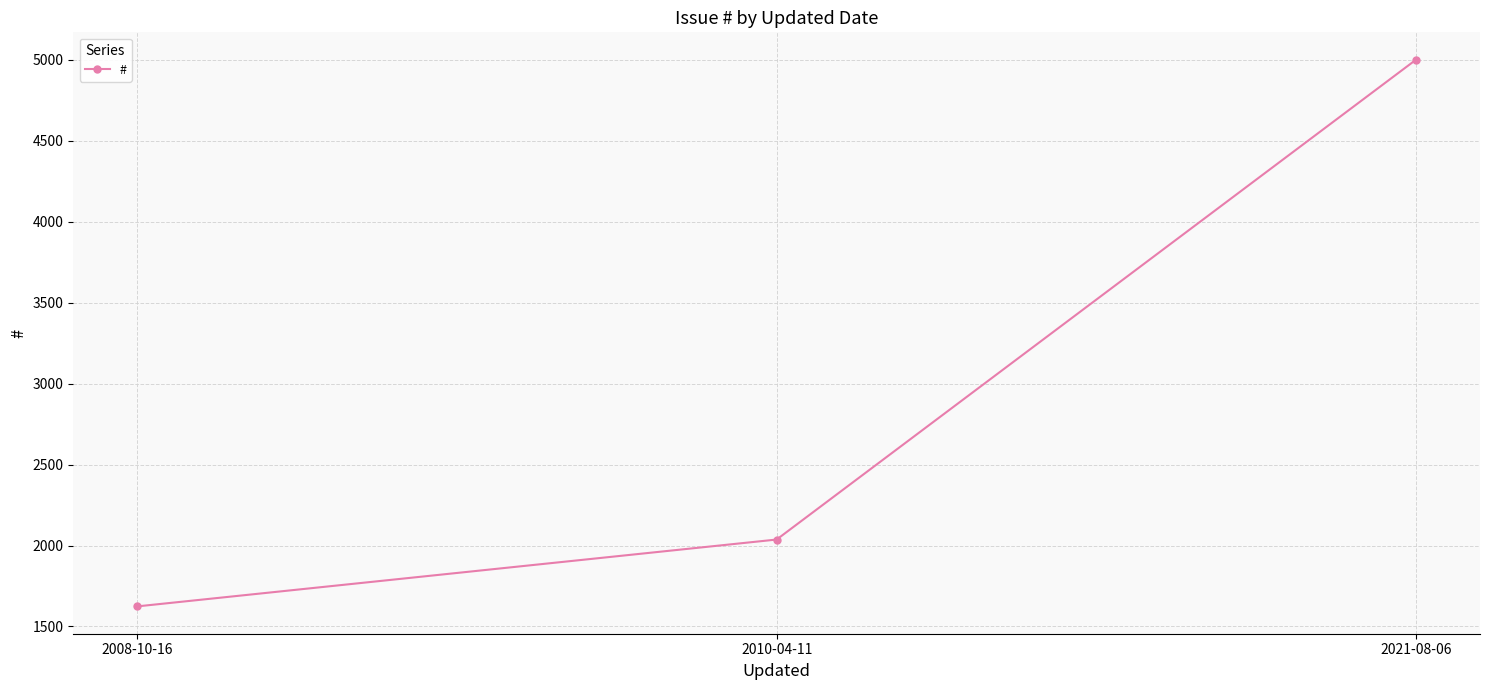

Reading right to left, list all the values displayed in this chart.

5002	2037	1624